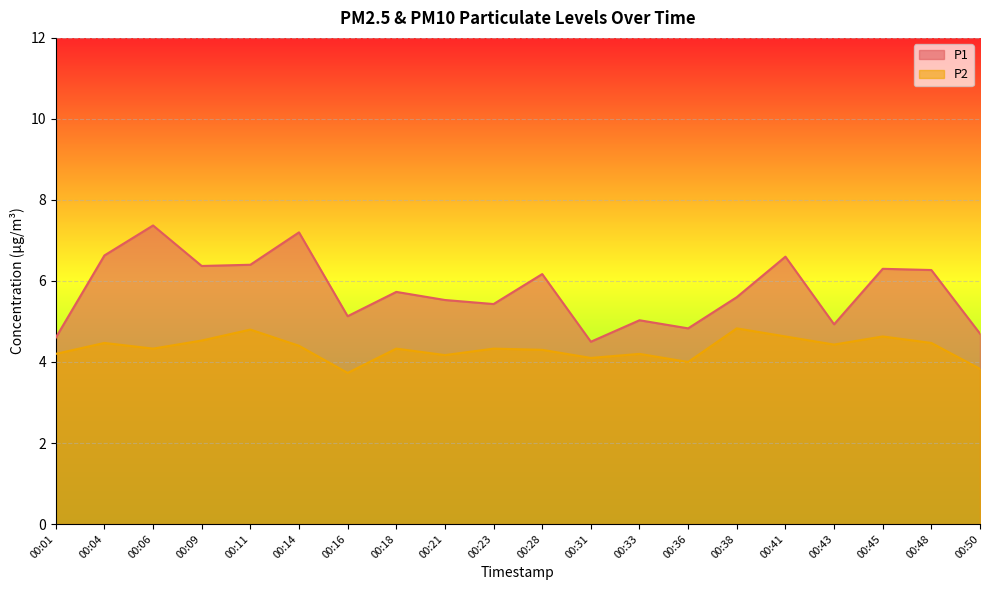

What is the smallest value displayed?

3.7